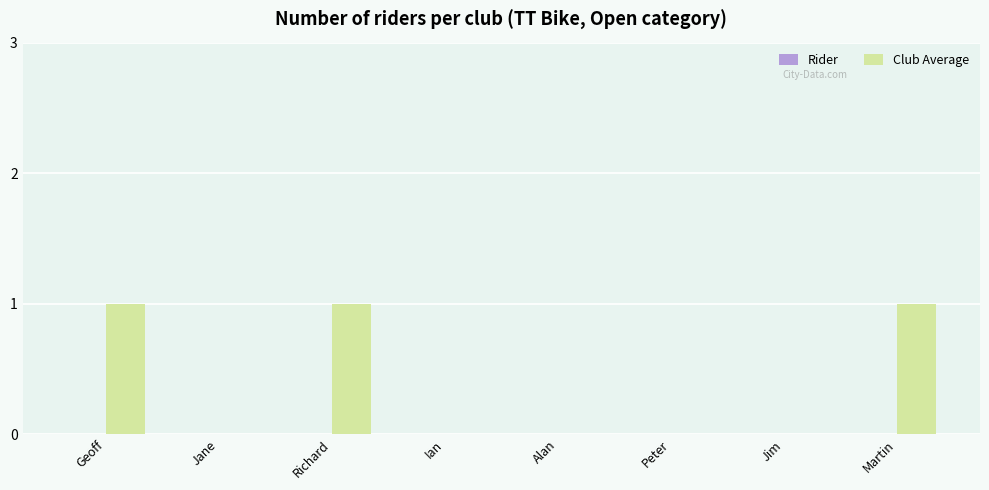

What is the change in value from Alan to Martin?

+1